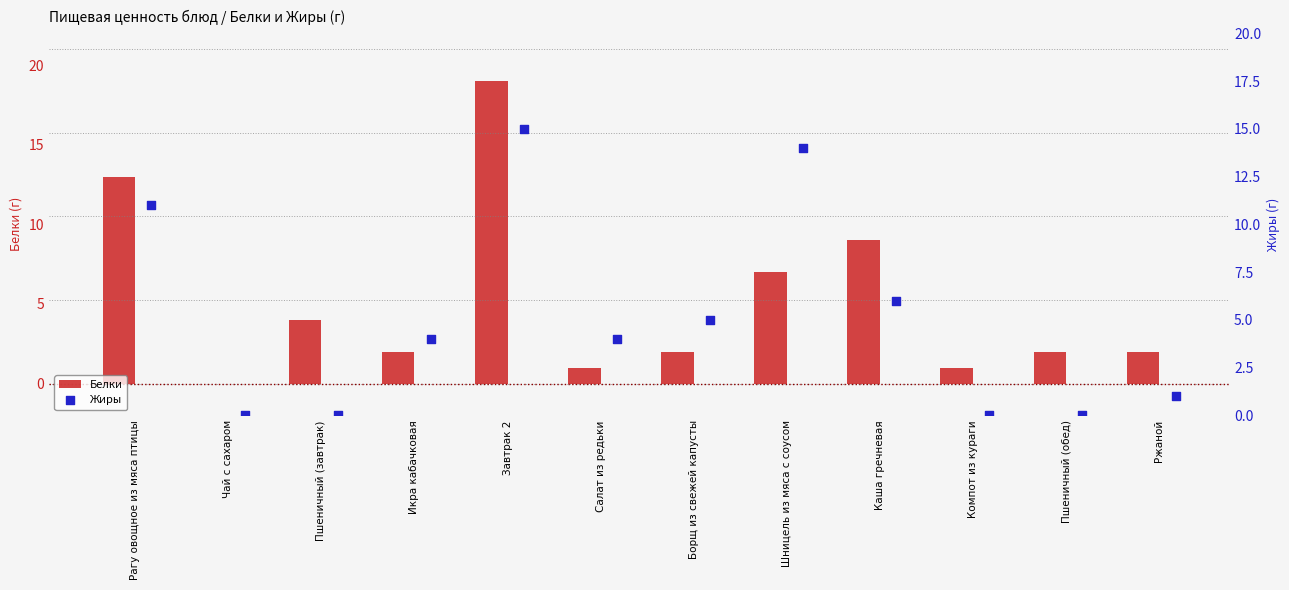

Which series has the widest spread of Y values?

Белки